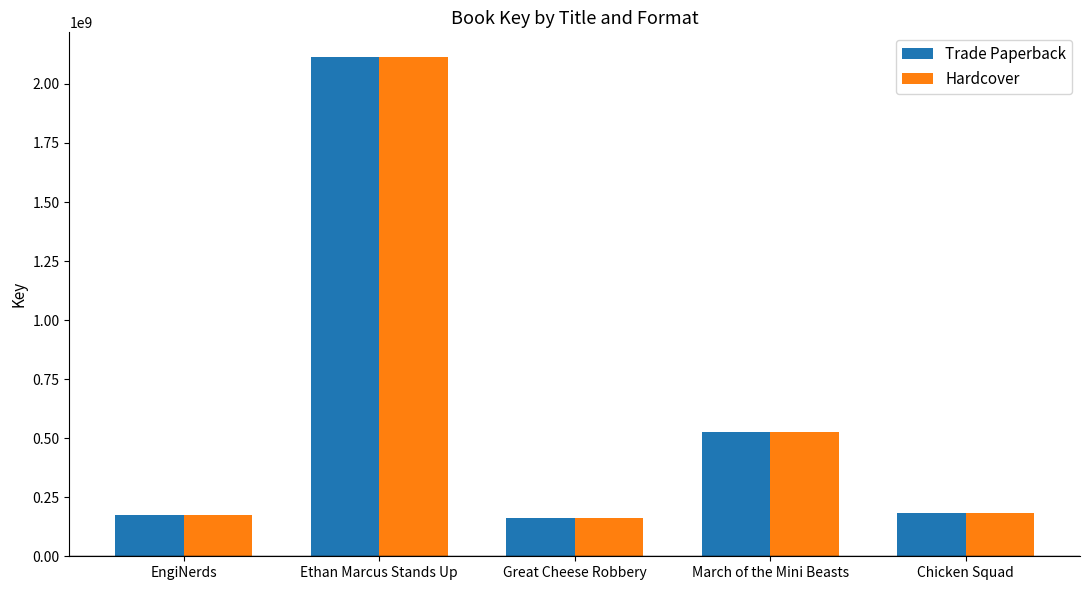

Are the bars horizontal?

No